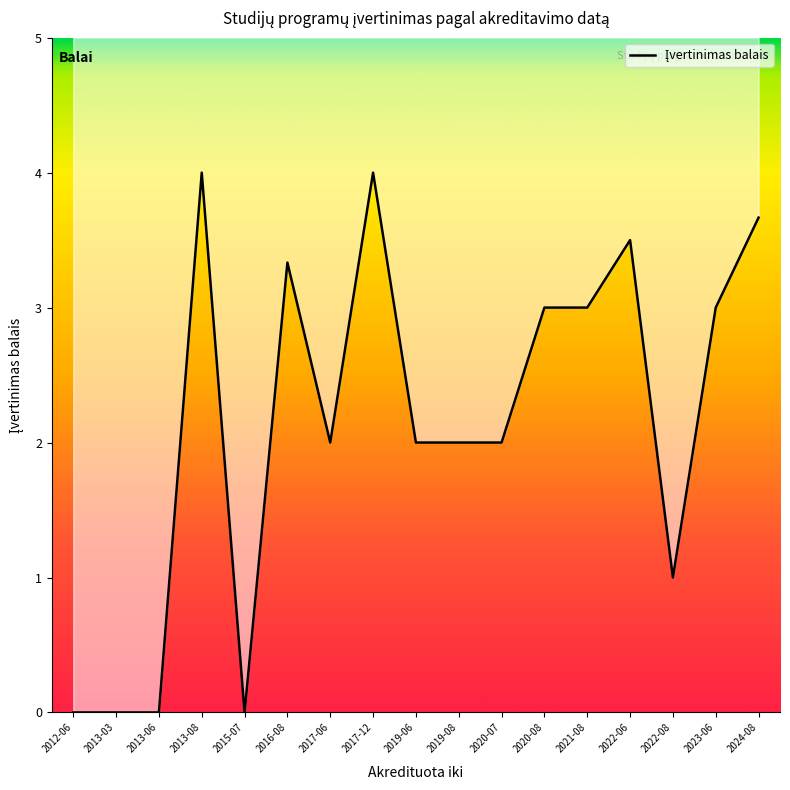

Where is the data nearest to the value 2?

2017-06